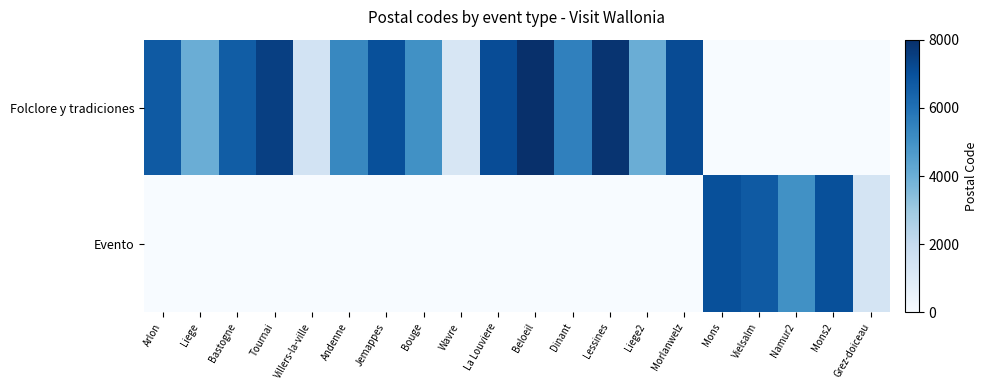

Which series has the largest range (max minus min)?

Folclore y tradiciones